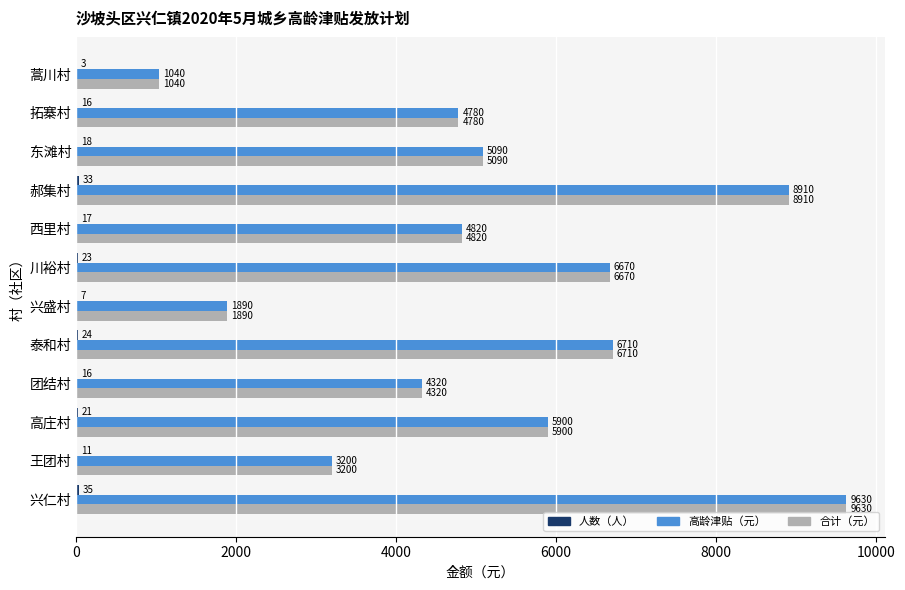

How many categories are shown in the chart?

12